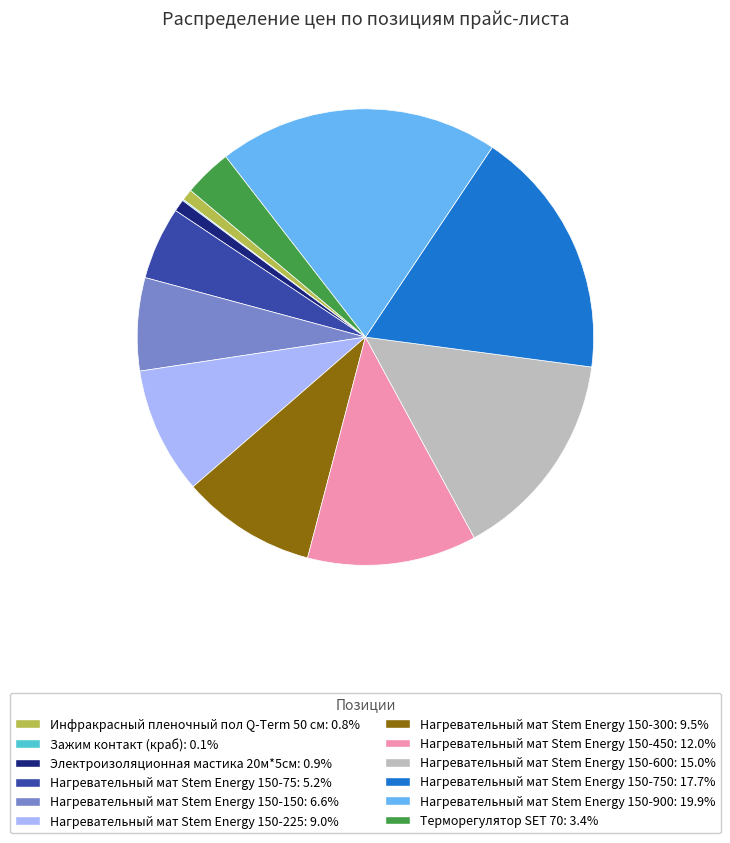

Is there a majority slice in this chart?

No